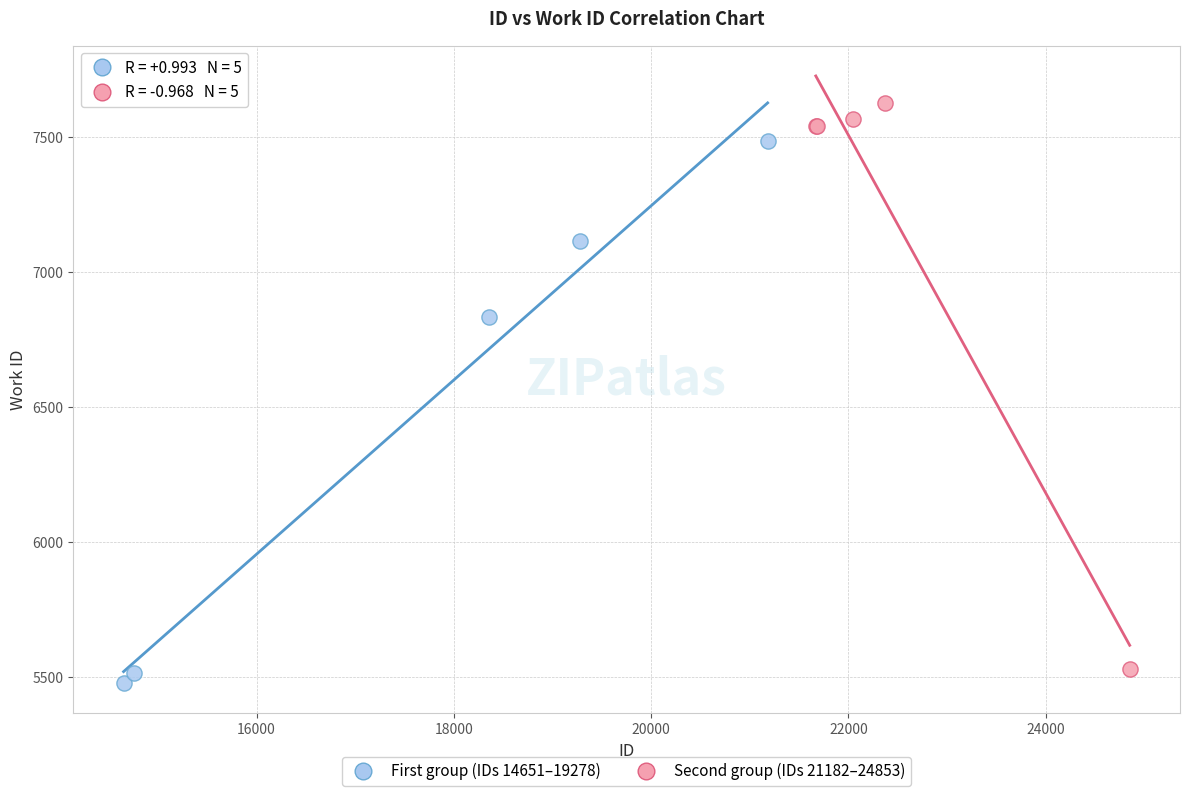

Which series has the largest Y range (max minus min)?

Second group (IDs 21182–24853)